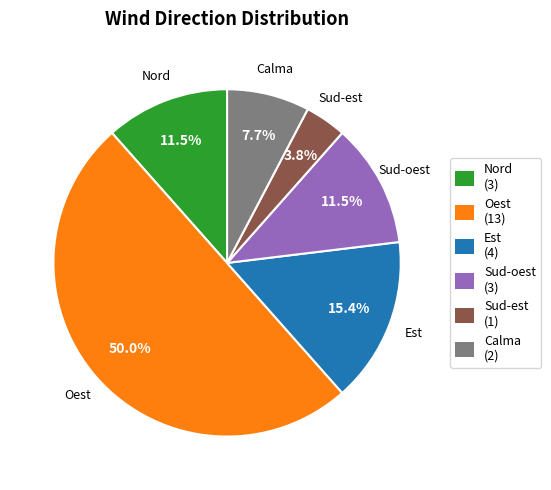

Which slice is the largest?

Oest